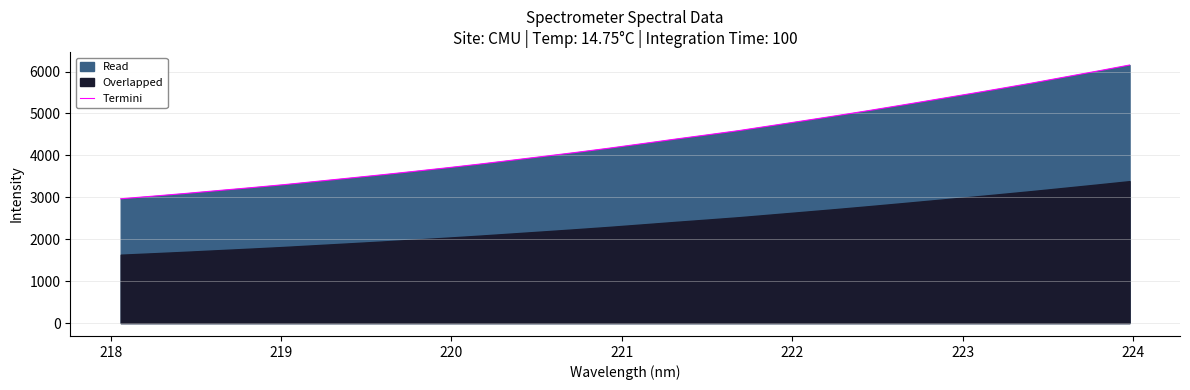

Reading left to right, what are all the values shown in this chart?

2964.9	3027.6	3092.4	3161.4	3229.3	3300.4	3378.7	3456.3	3535.1	3617.7	3701.8	3790.0	3883.3	3977.0	4072.5	4171.5	4277.1	4384.2	4487.7	4592.4	4710.5	4828.4	4947.6	5071.4	5198.8	5328.5	5458.1	5590.1	5725.3	5866.9	6009.0	6154.5